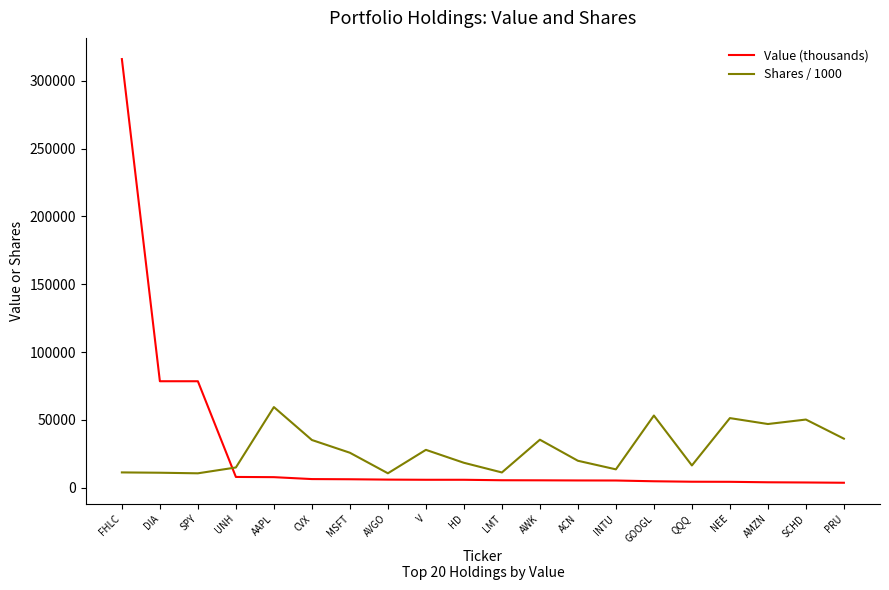

The value of Shares / 1000 at V is 44047.9. True or false?

False